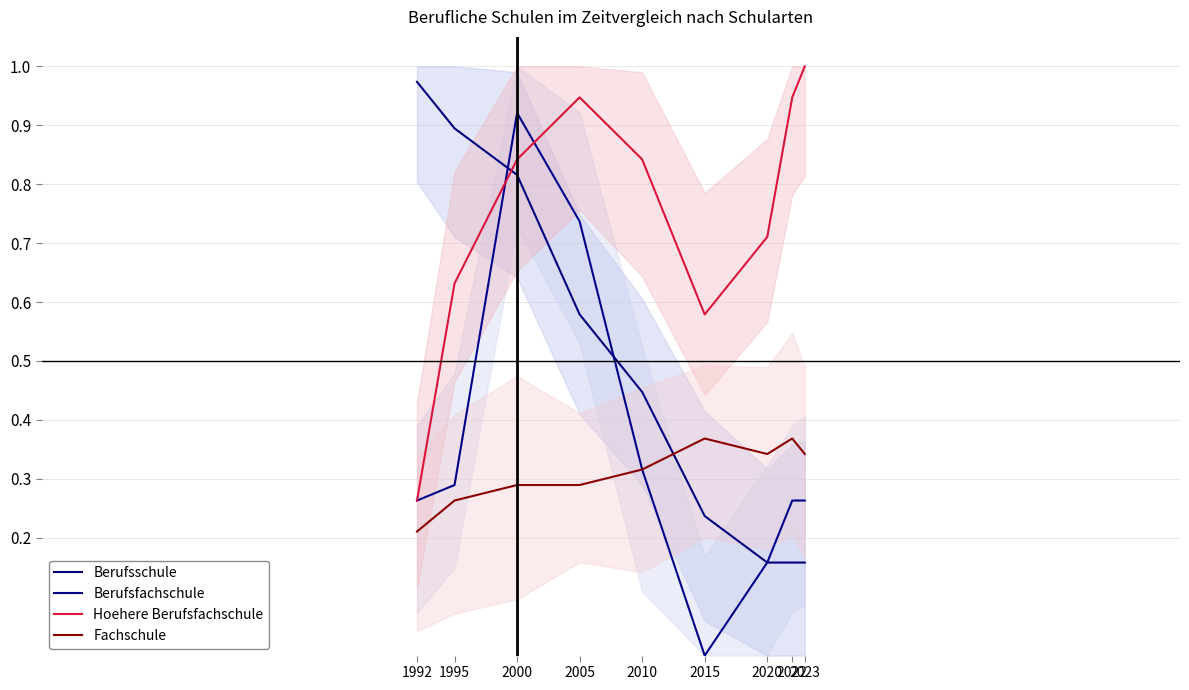

True or false: Berufsfachschule and Hoehere Berufsfachschule intersect in this chart.

True